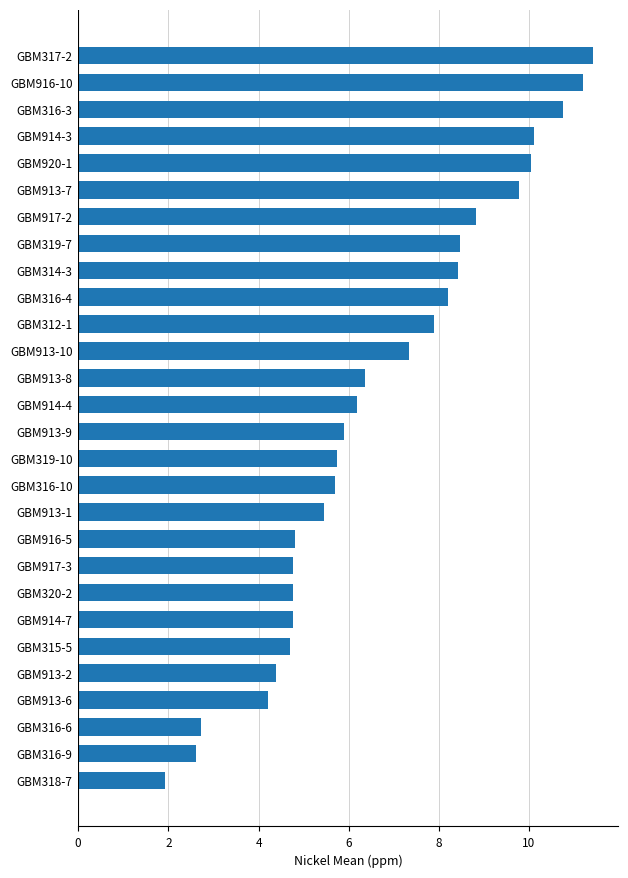

Which category has the highest value across all series?

GBM317-2